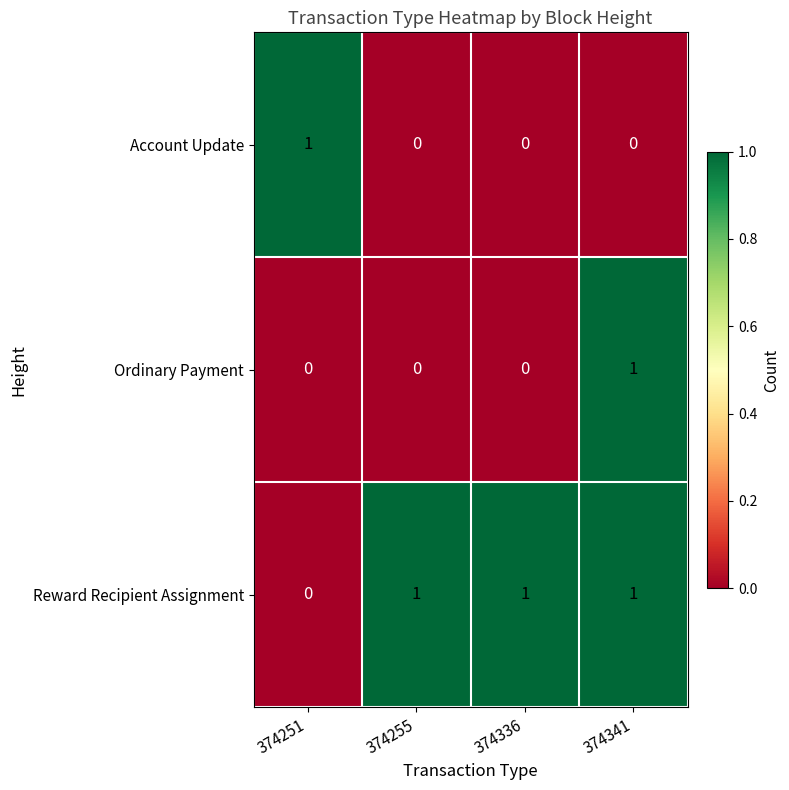

How many Account Update values are between 0 and 1?

4